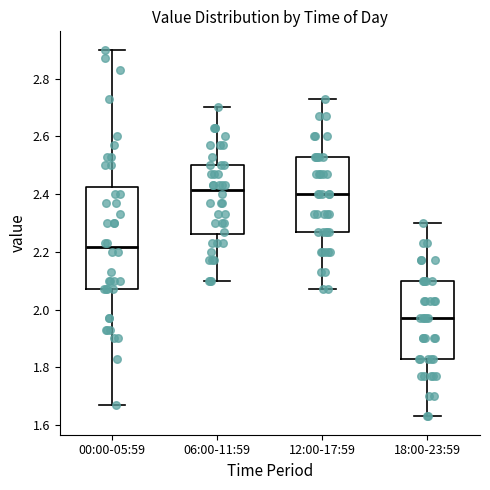

Which box is the tallest, from its lower edge to its upper edge?

00:00-05:59